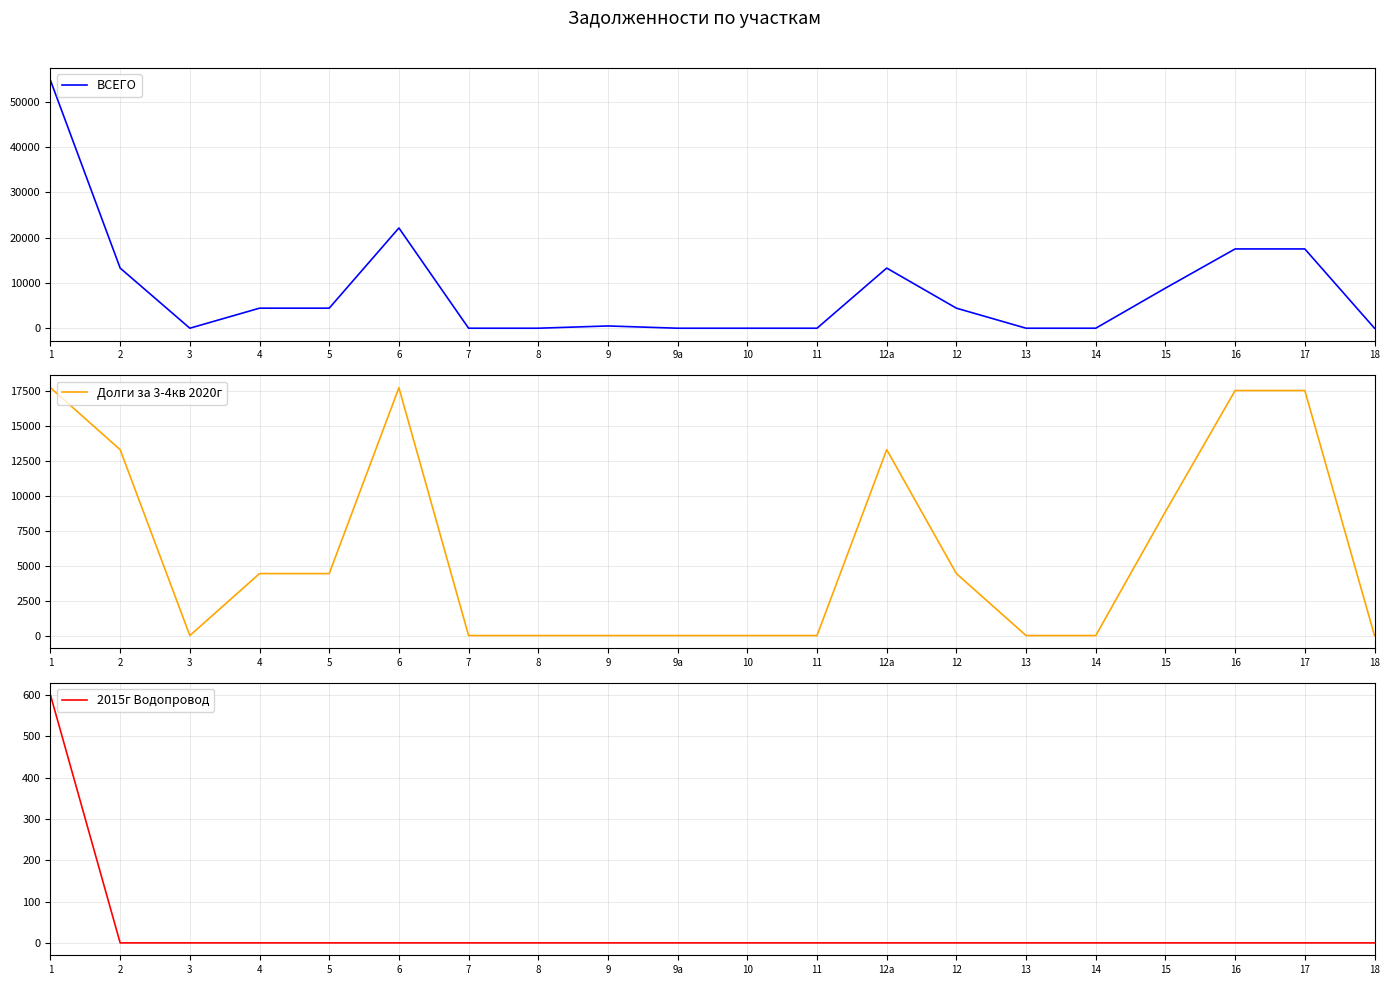

True or false: Долги за 3-4кв 2020г and 2015г Водопровод intersect in this chart.

False